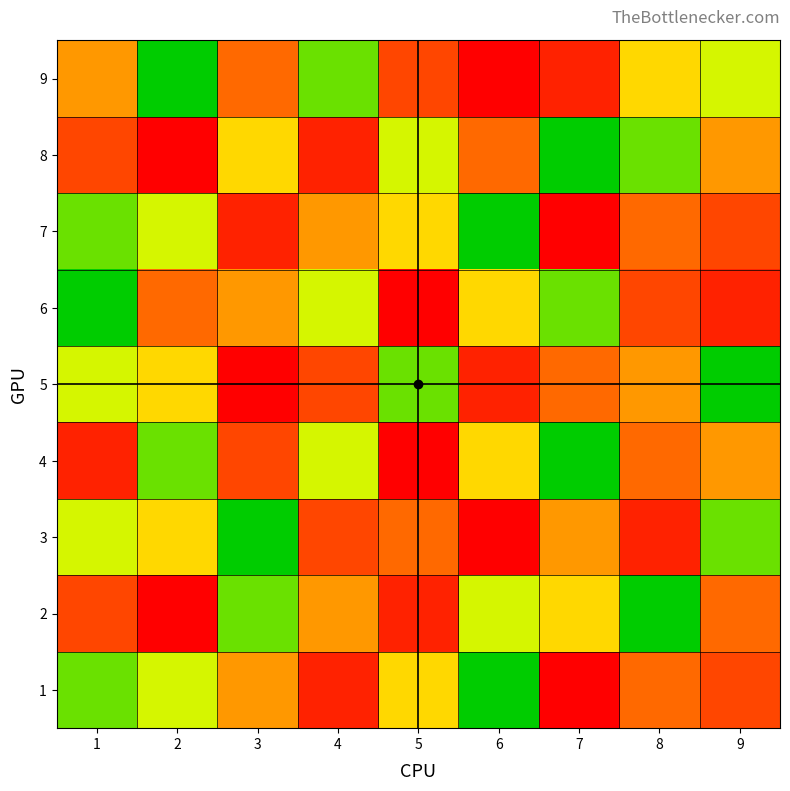

Reading right to left, list all the values displayed in this chart.

1: 9=7	8=6	7=9	6=1	5=4	4=8	3=5	2=3	1=2
2: 9=6	8=1	7=4	6=3	5=8	4=5	3=2	2=9	1=7
3: 9=2	8=8	7=5	6=9	5=6	4=7	3=1	2=4	1=3
4: 9=5	8=6	7=1	6=4	5=9	4=3	3=7	2=2	1=8
5: 9=1	8=5	7=6	6=8	5=2	4=7	3=9	2=4	1=3
6: 9=8	8=7	7=2	6=4	5=9	4=3	3=5	2=6	1=1
7: 9=7	8=6	7=9	6=1	5=4	4=5	3=8	2=3	1=2
8: 9=5	8=2	7=1	6=6	5=3	4=8	3=4	2=9	1=7
9: 9=3	8=4	7=8	6=9	5=7	4=2	3=6	2=1	1=5